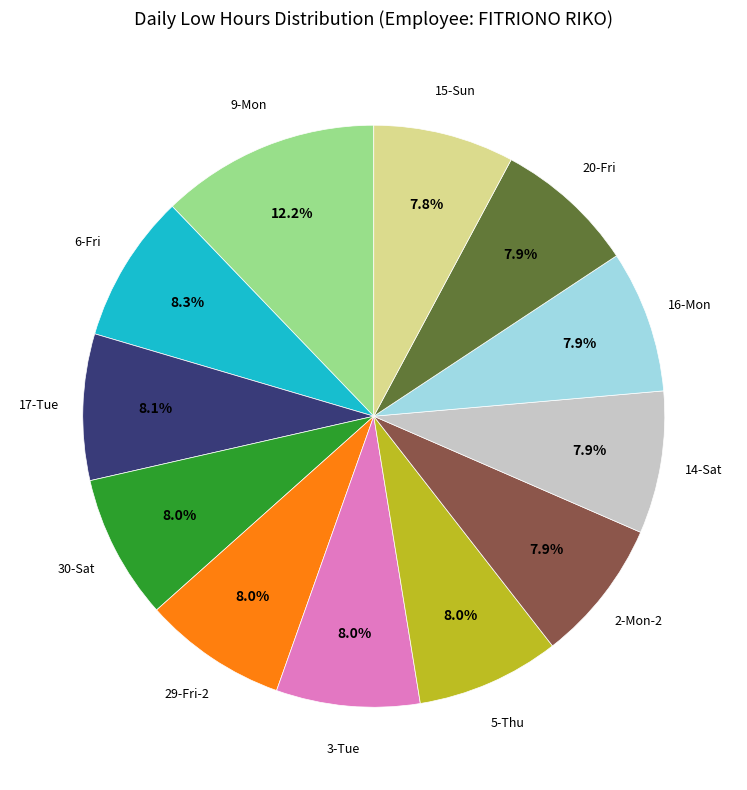

Is there any slice that represents more than half of the pie?

No